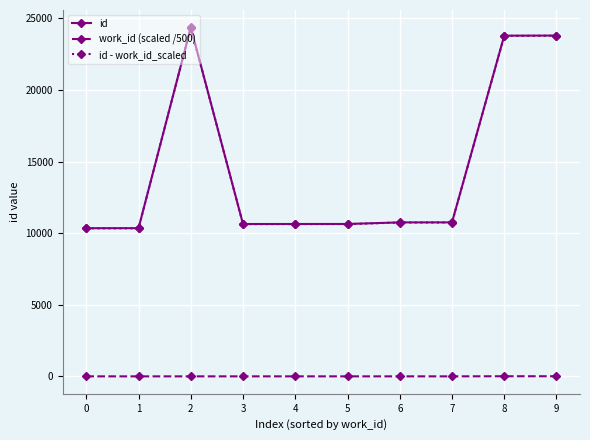

True or false: work_id (scaled /500) and id - work_id_scaled intersect in this chart.

False